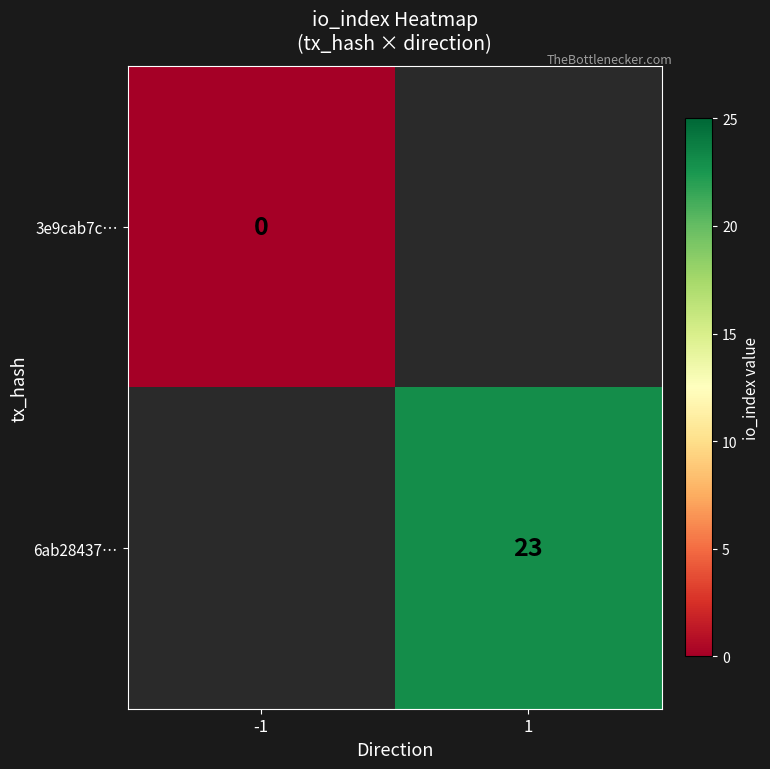

Between -1 and 1, which is larger?

1